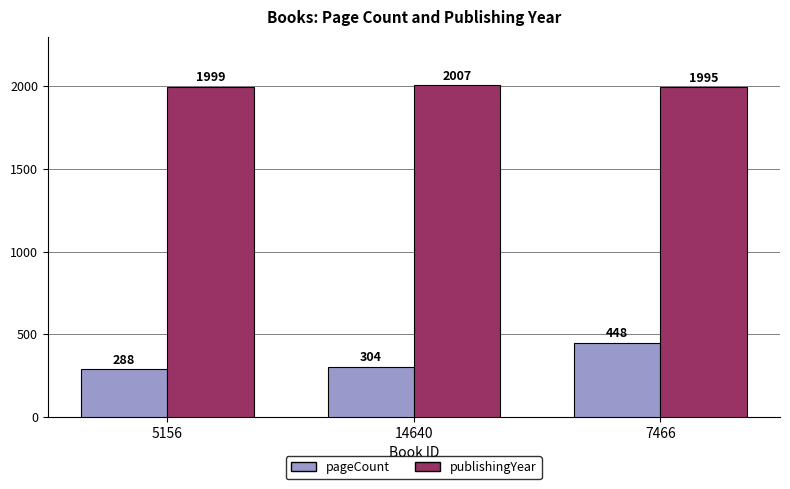

What is the lowest value of the publishingYear series?

1995